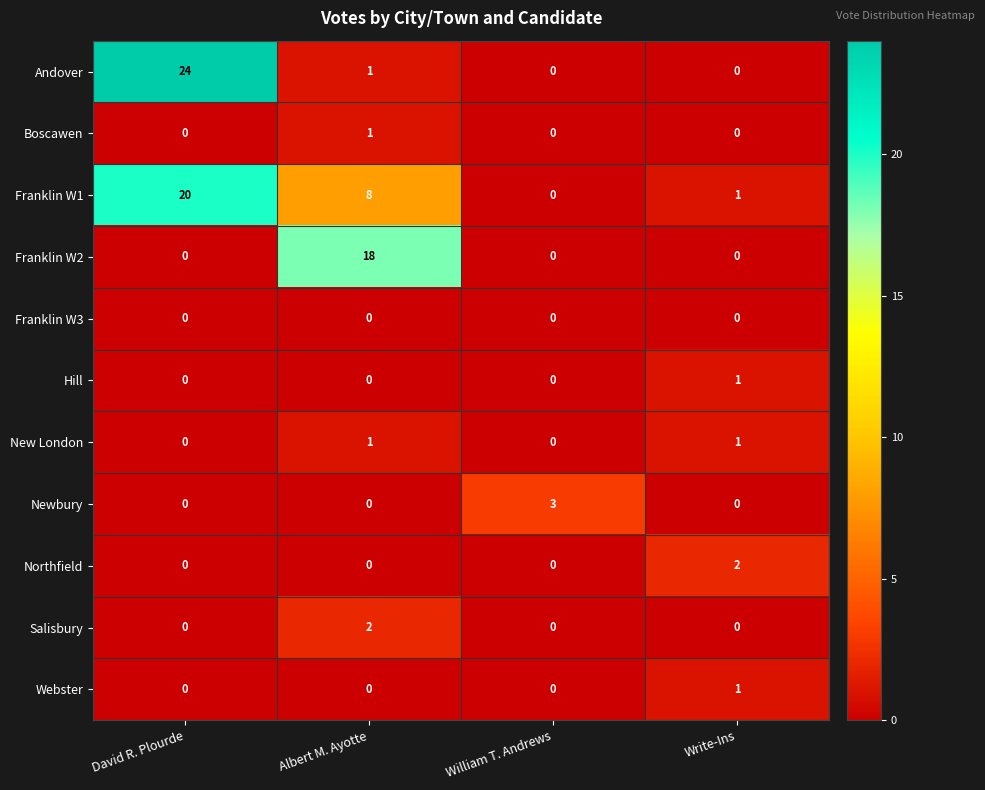

What is the greatest value displayed?

24